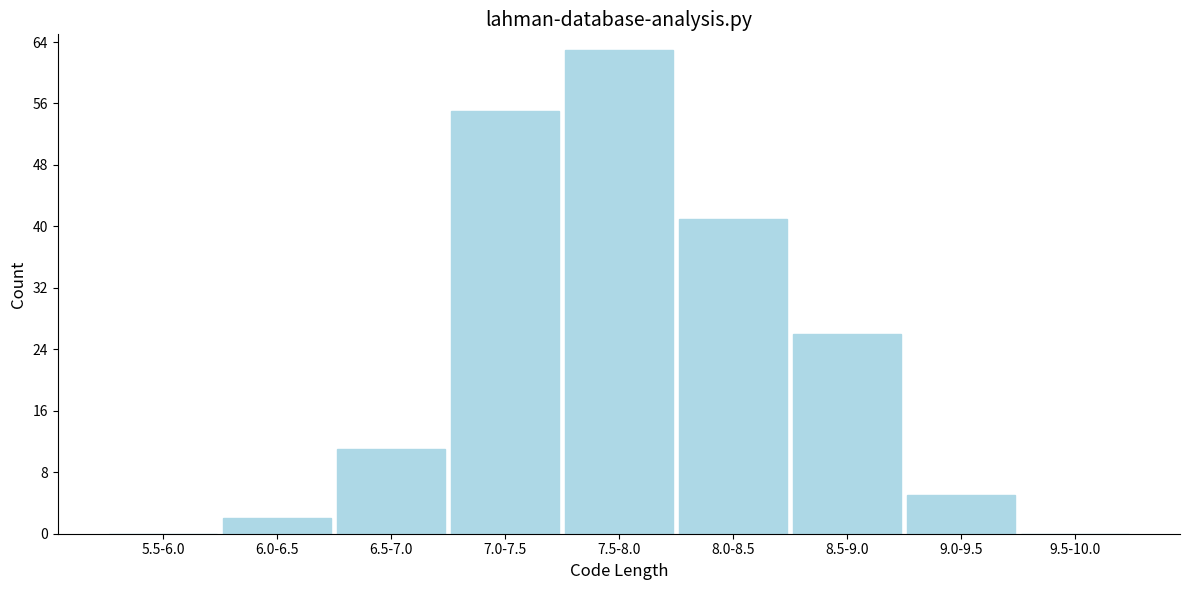

Reading left to right, transcribe all the data shown in this chart.

5.5-6.0=0	6.0-6.5=2	6.5-7.0=11	7.0-7.5=55	7.5-8.0=63	8.0-8.5=41	8.5-9.0=26	9.0-9.5=5	9.5-10.0=0